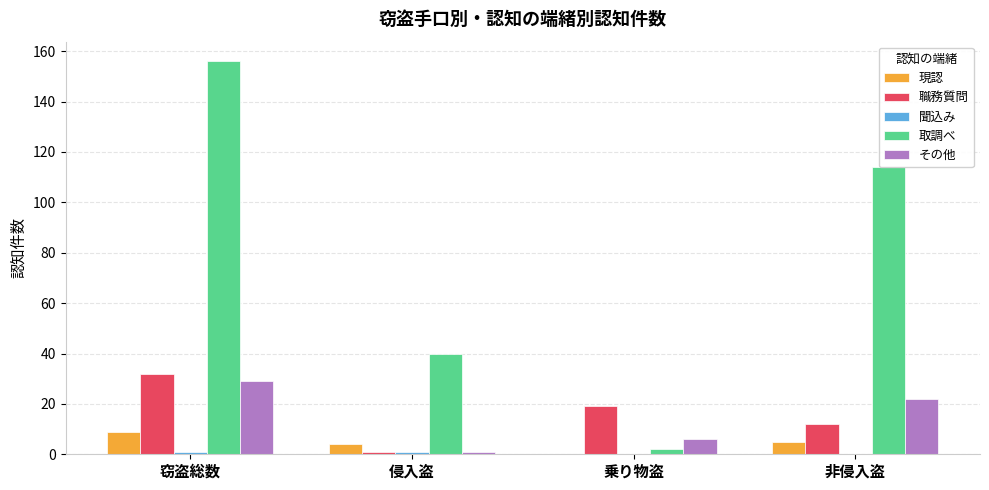

What is the sum of the その他 values at 乗り物盗 and 窃盗総数?

35